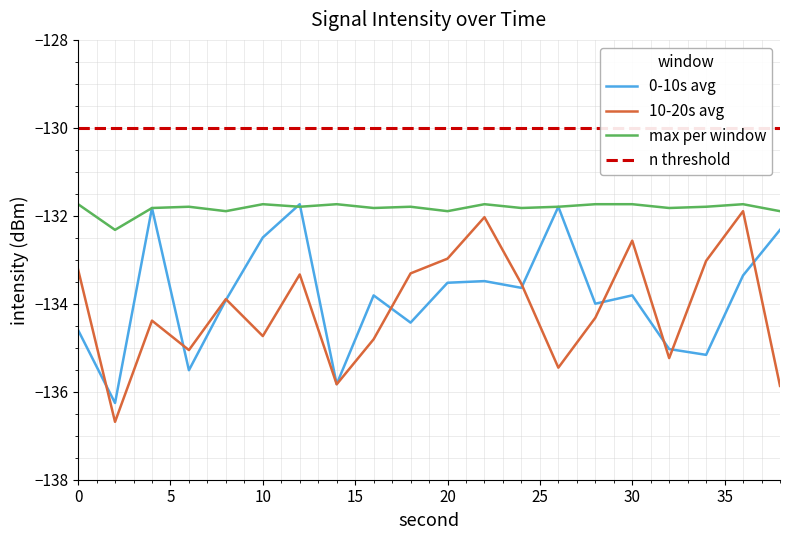

True or false: 10-20s avg and max per window cross at least once.

False